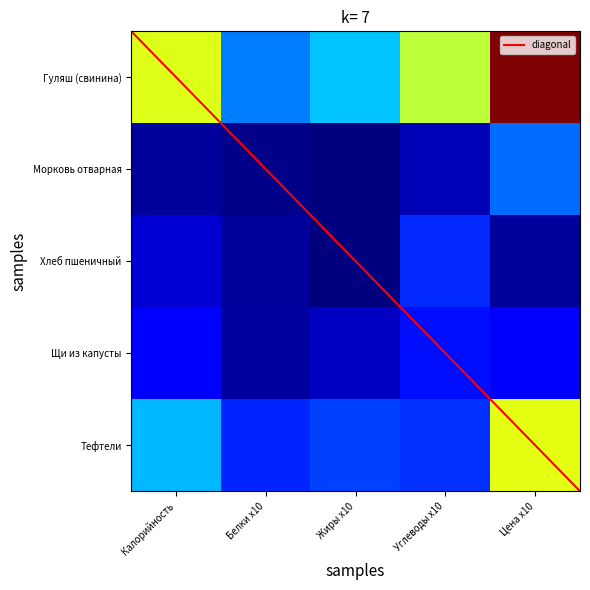

How many categories are shown in the chart?

5